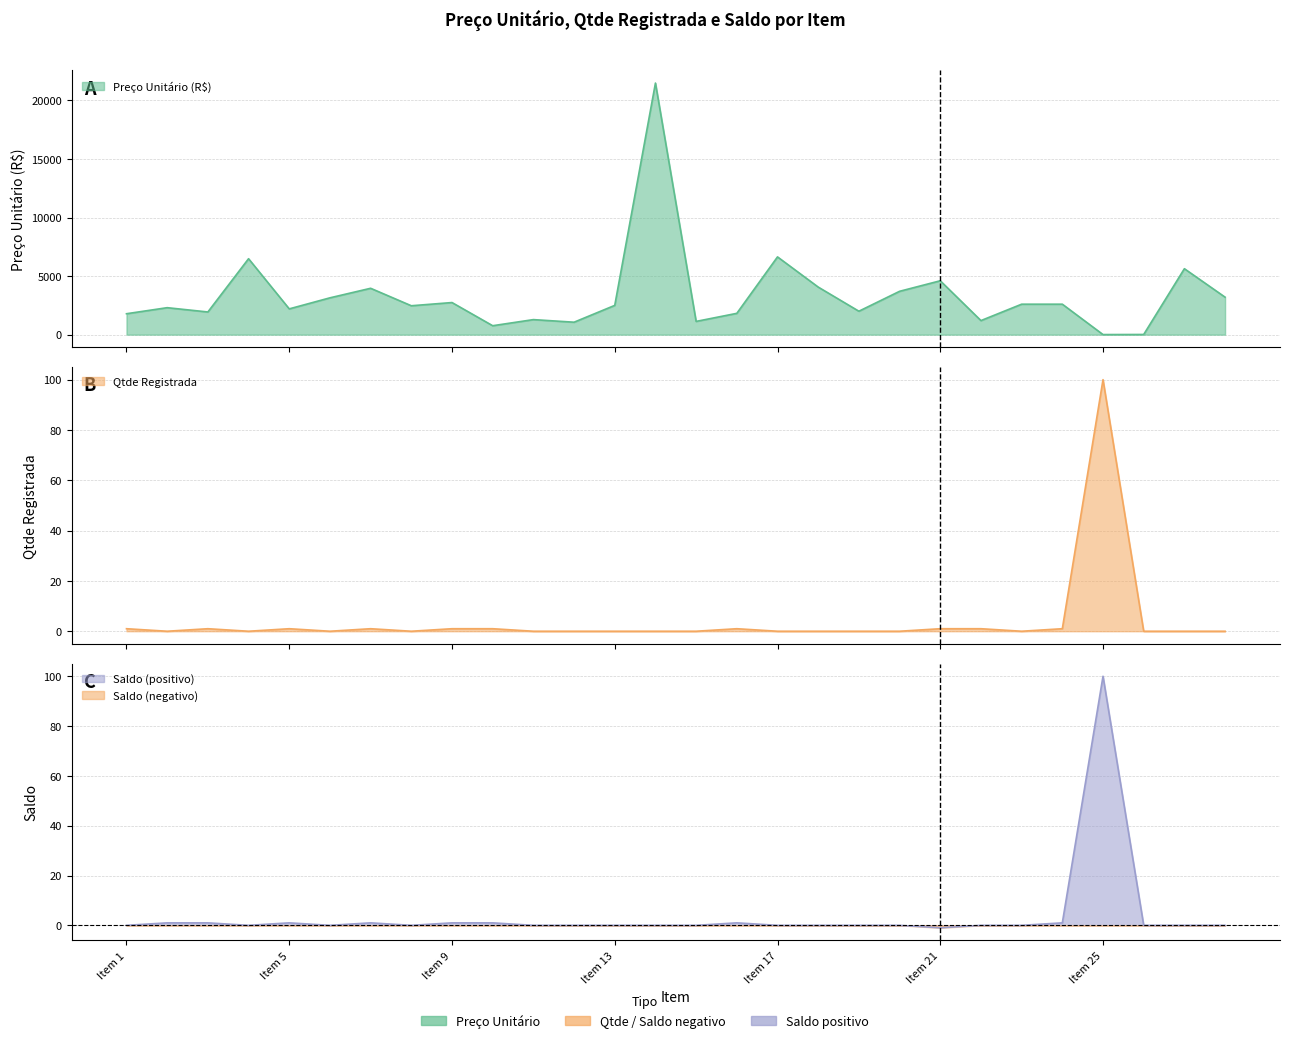

What is the spread (max minus min) of values at Item 14?

21480.0